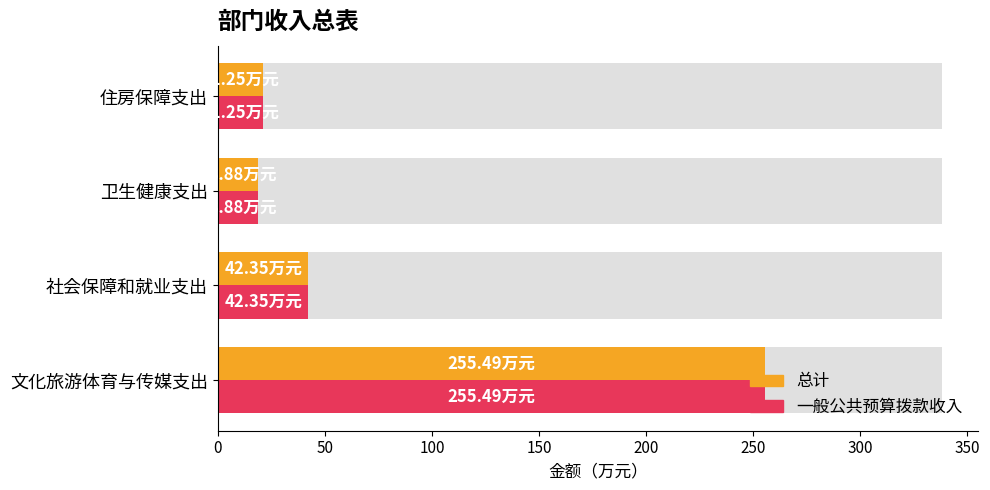

The 总计 series shows 51.4 at 0. True or false?

False